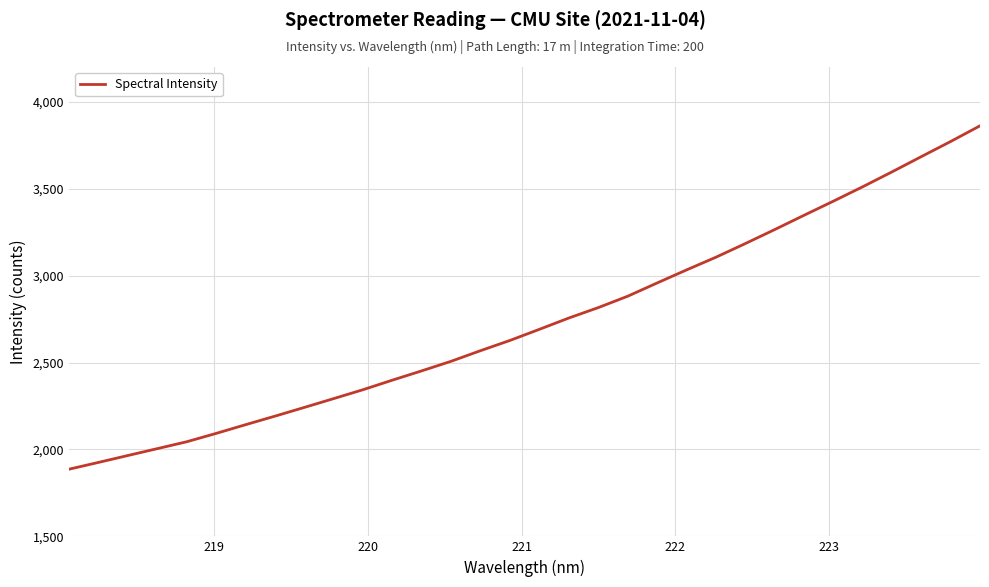

What is the smallest value displayed?

1886.5